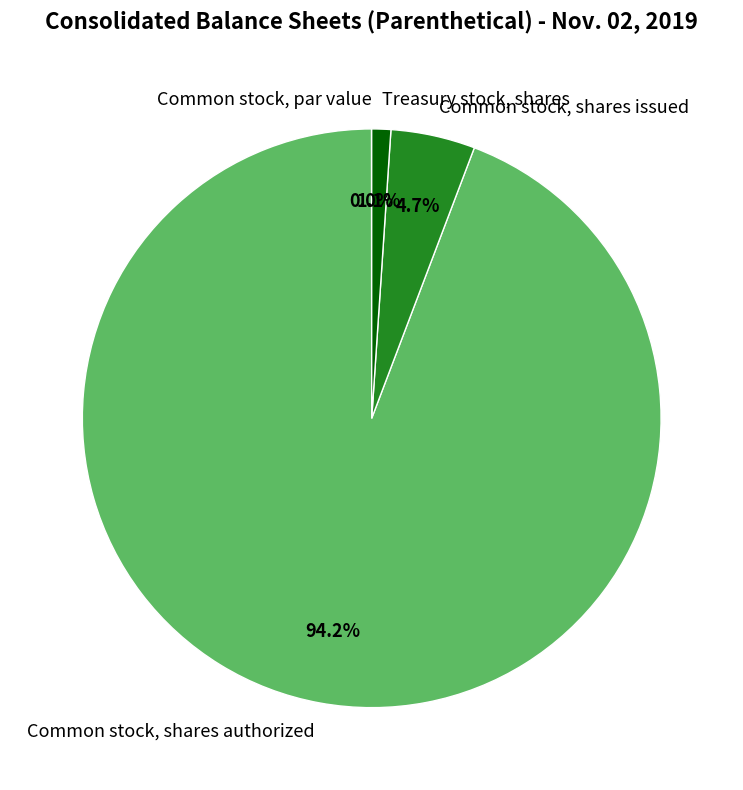

Is there any slice that represents more than half of the pie?

Yes